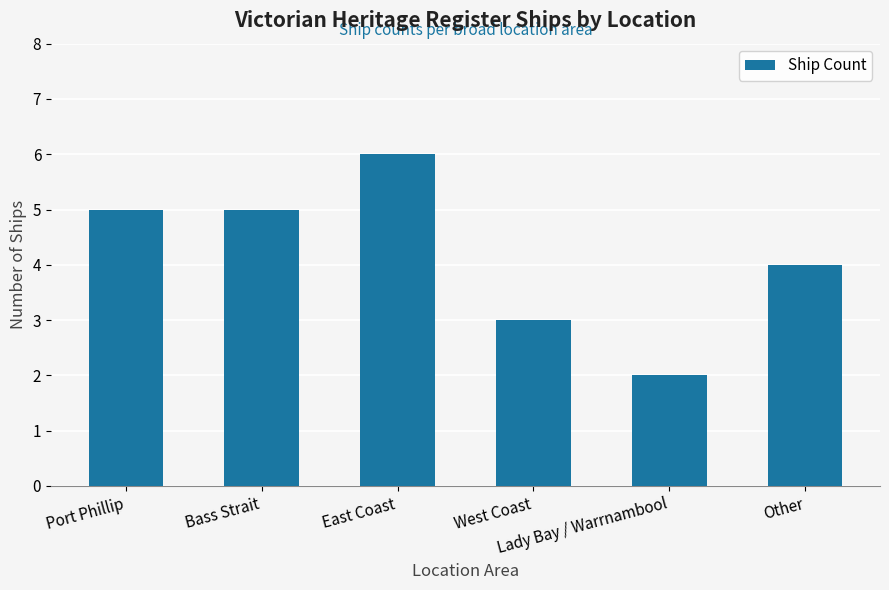

The chart shows a value of 1 at West Coast. True or false?

False